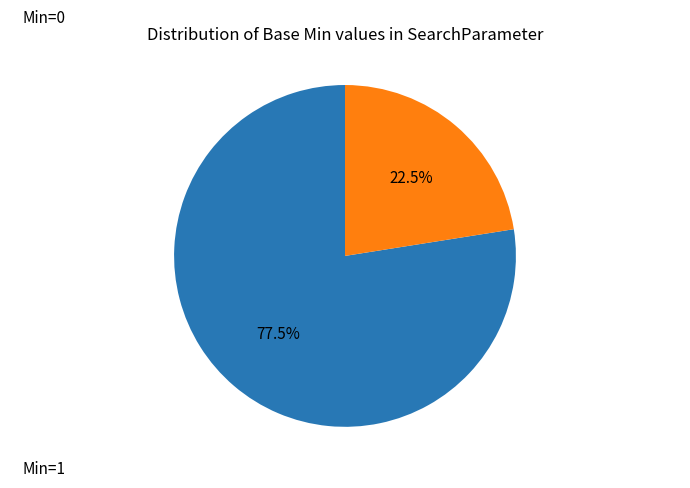

Is there any slice that represents more than half of the pie?

Yes